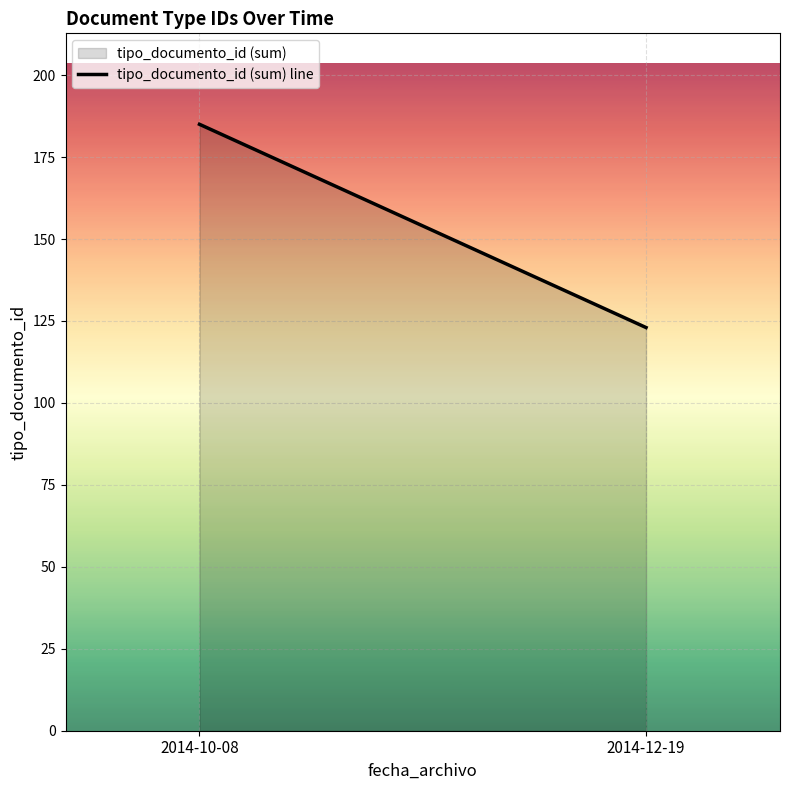

Rank the categories by value from lowest to highest.

2014-12-19, 2014-10-08